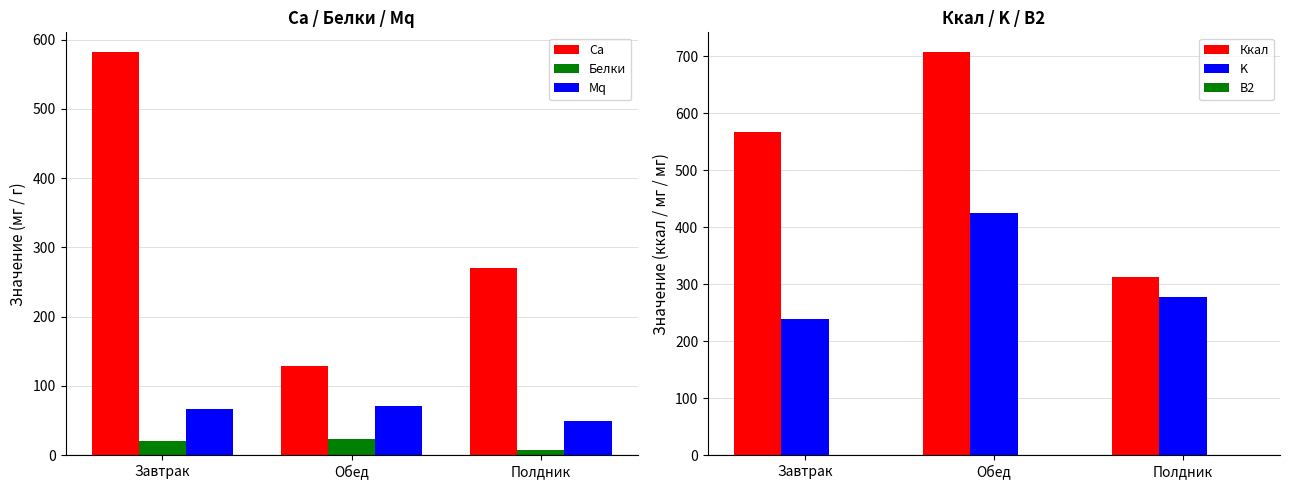

Between Завтрак and Полдник, which series saw the biggest shift?

Ca